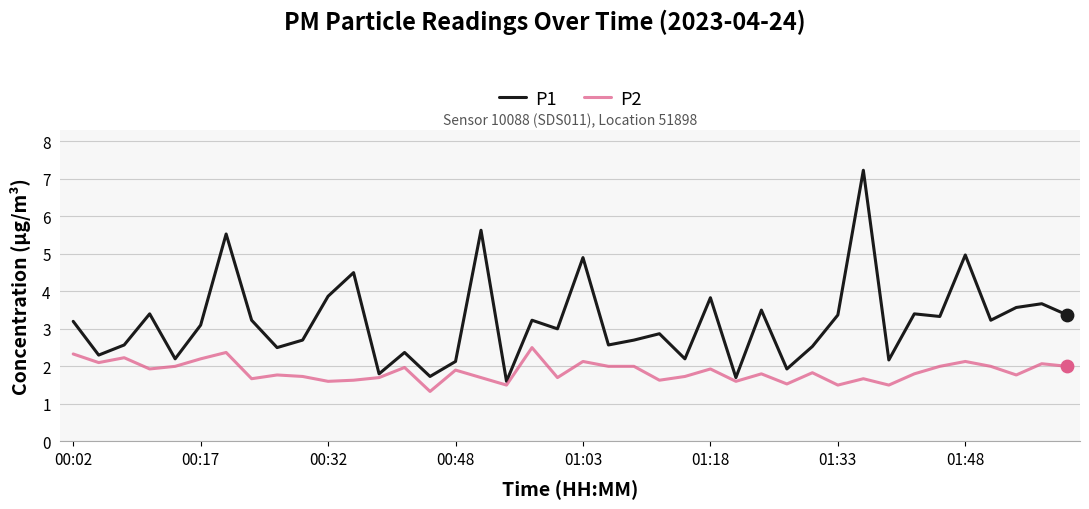

Which series has the largest range (max minus min)?

P1